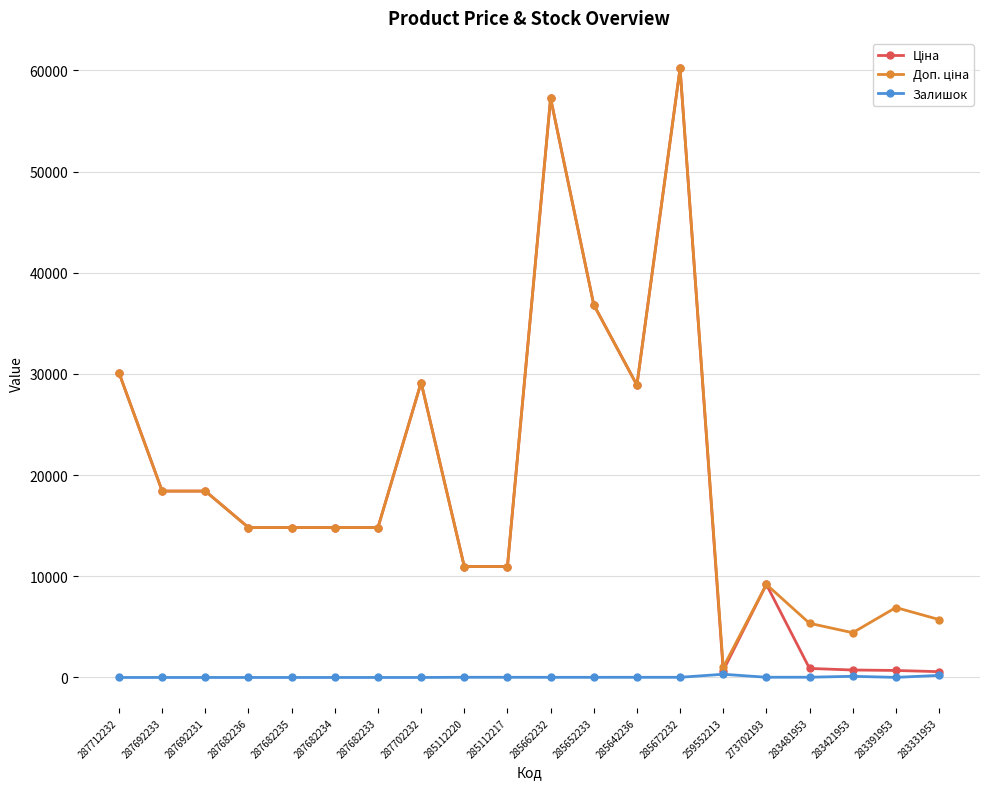

Is it true that Залишок equals 16.0 at 285642236?

True